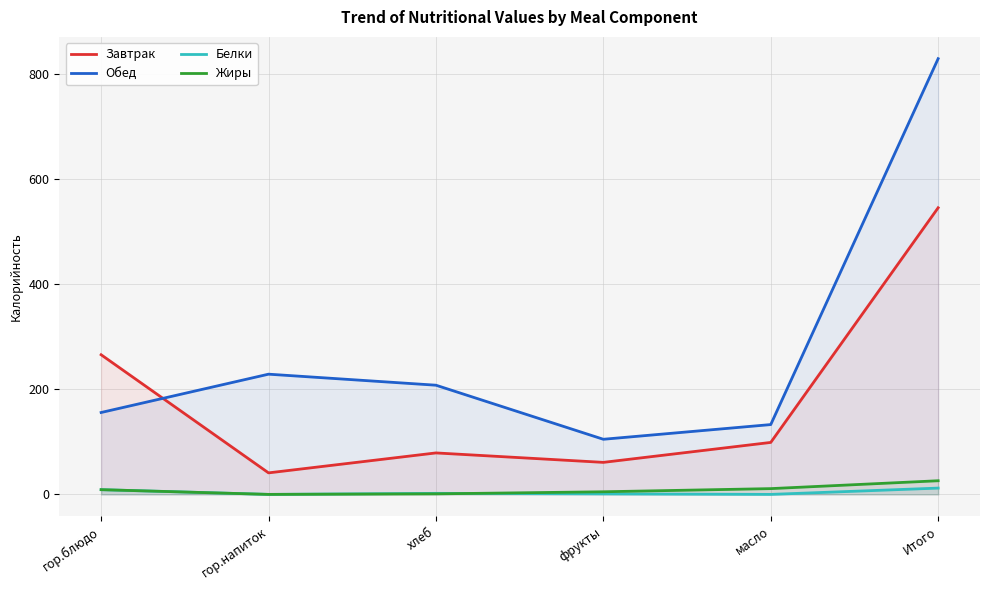

What position from the left is Итого?

6